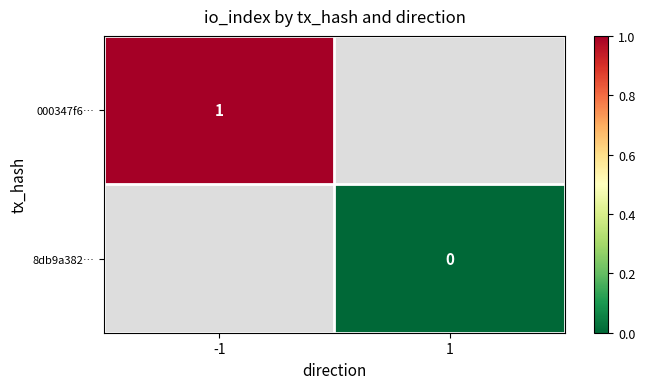

Is it true that 000347f6… equals 1.6 at -1?

False